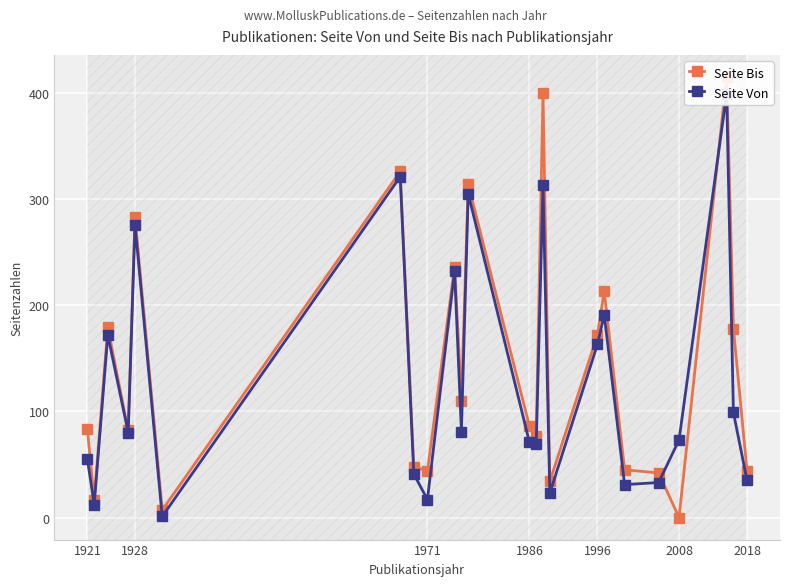

Which series has the largest range (max minus min)?

Seite Bis